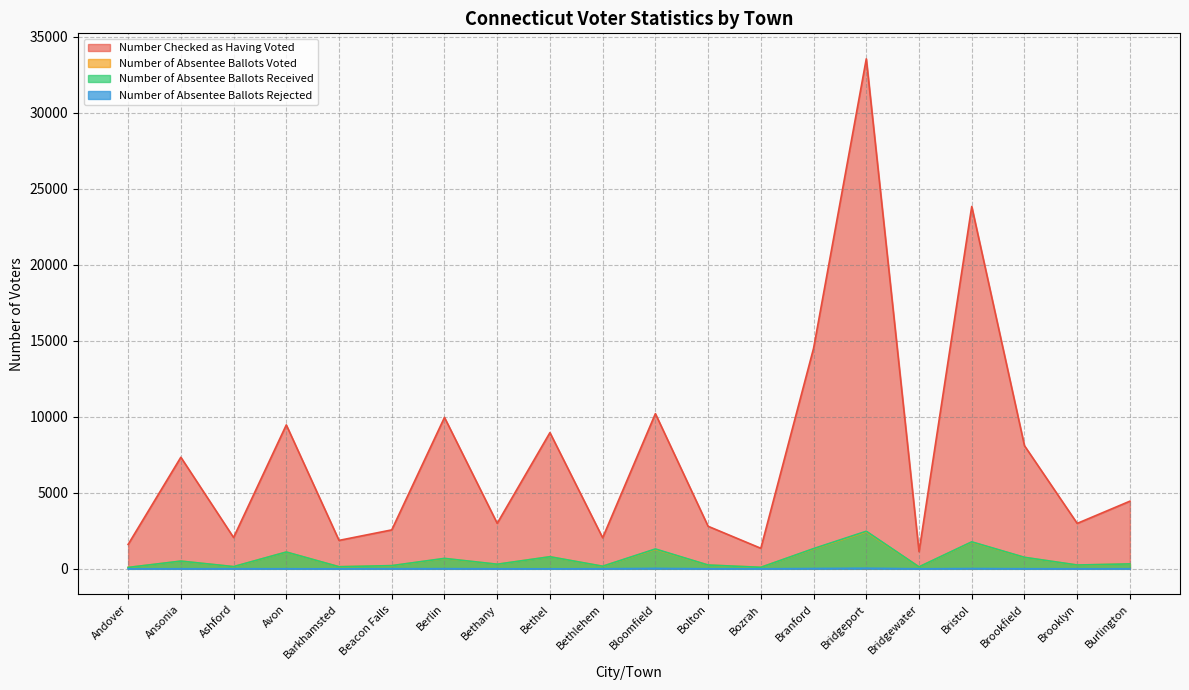

At which label does Number Checked as Having Voted reach its minimum?

Bridgewater